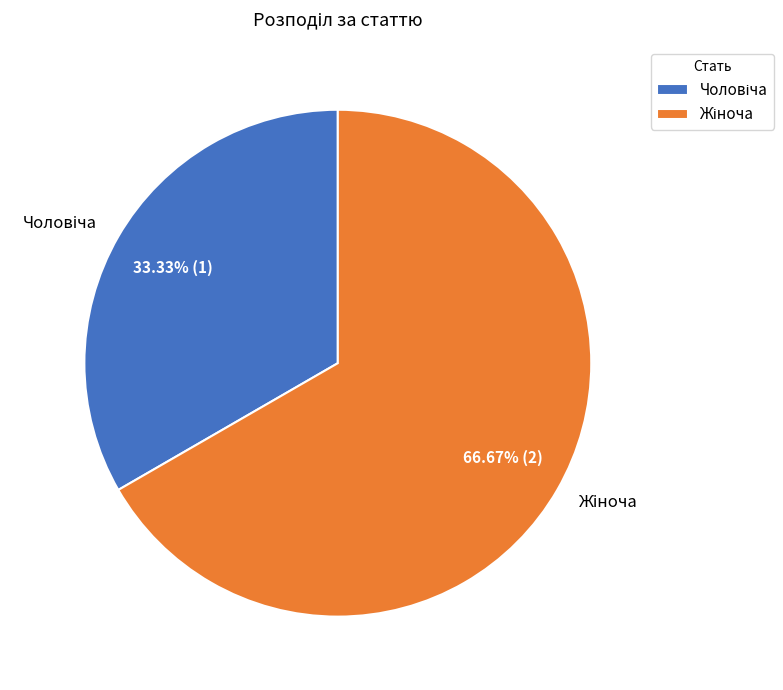

Is there any slice that represents more than half of the pie?

Yes